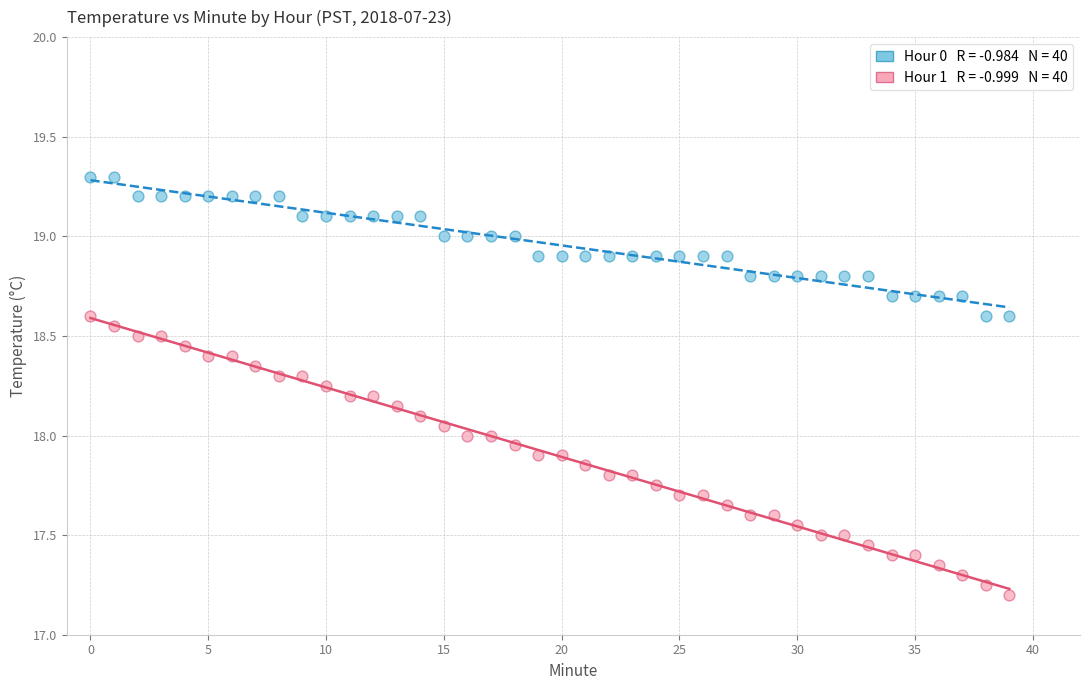

Across all data points, what is the range of Y values (max minus min)?

2.1